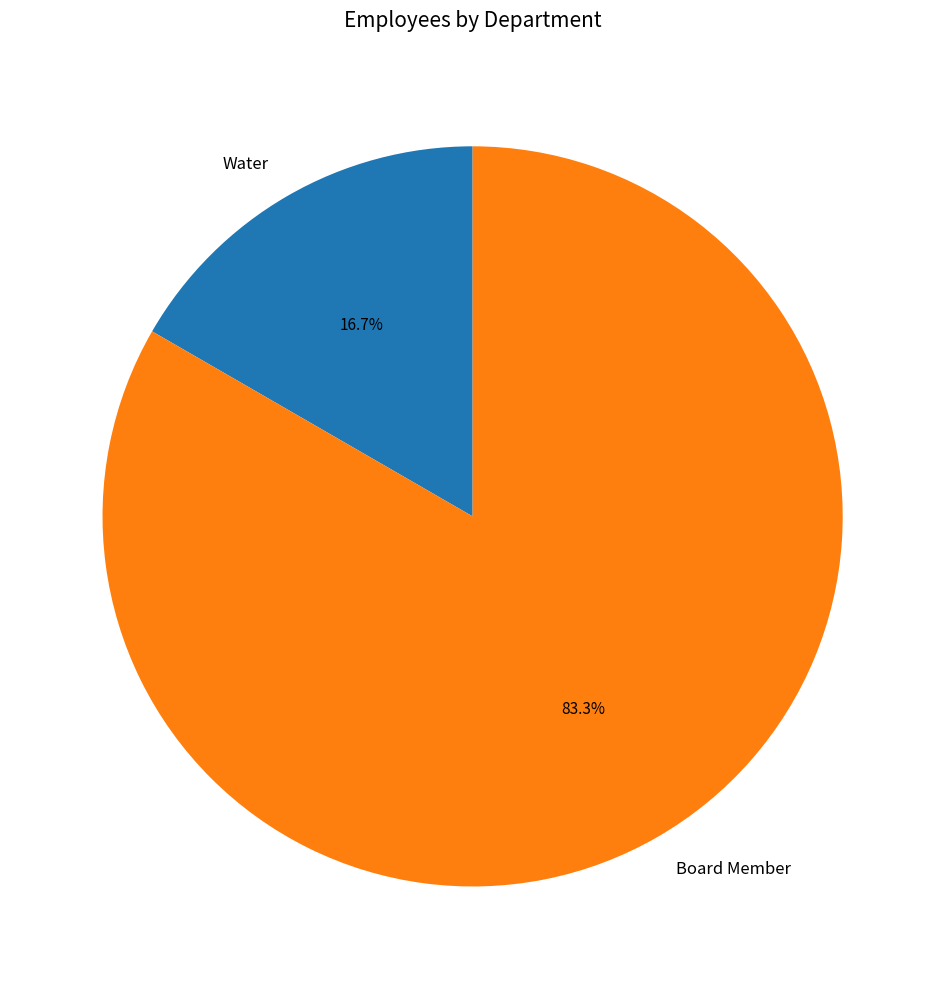

Is it true that Water is 24% of the pie?

False